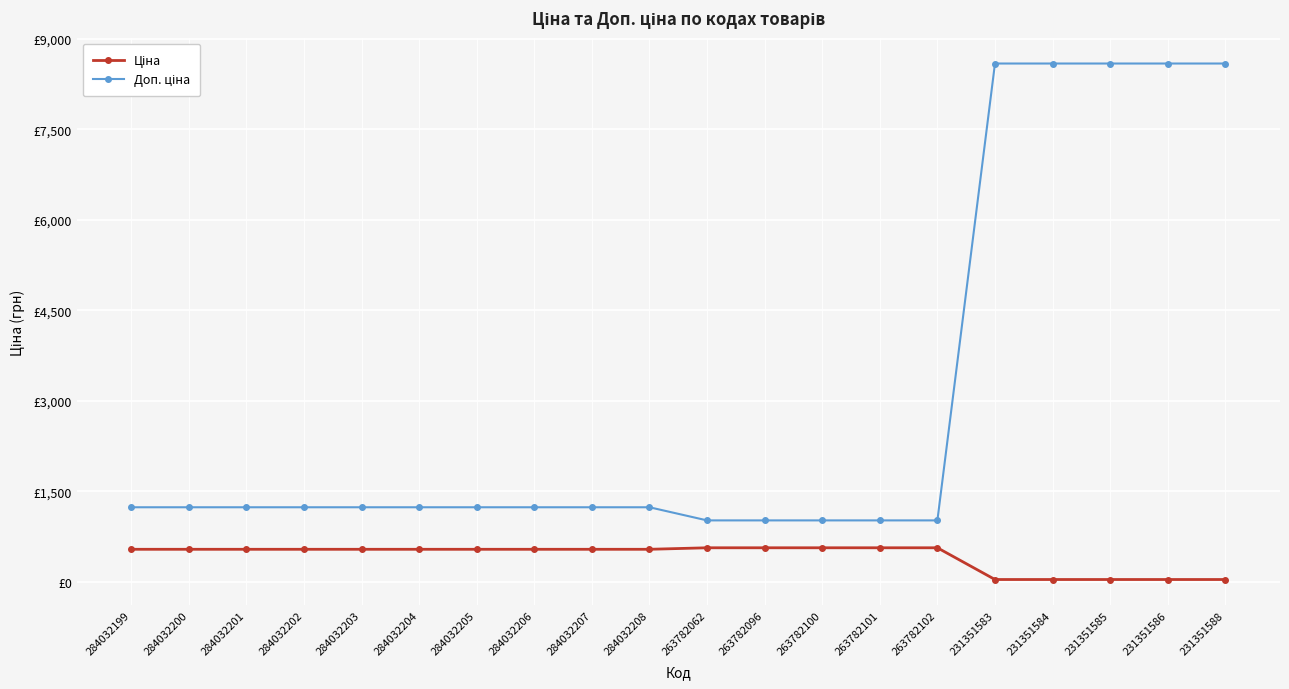

Is this an area chart (filled region under the line)?

No